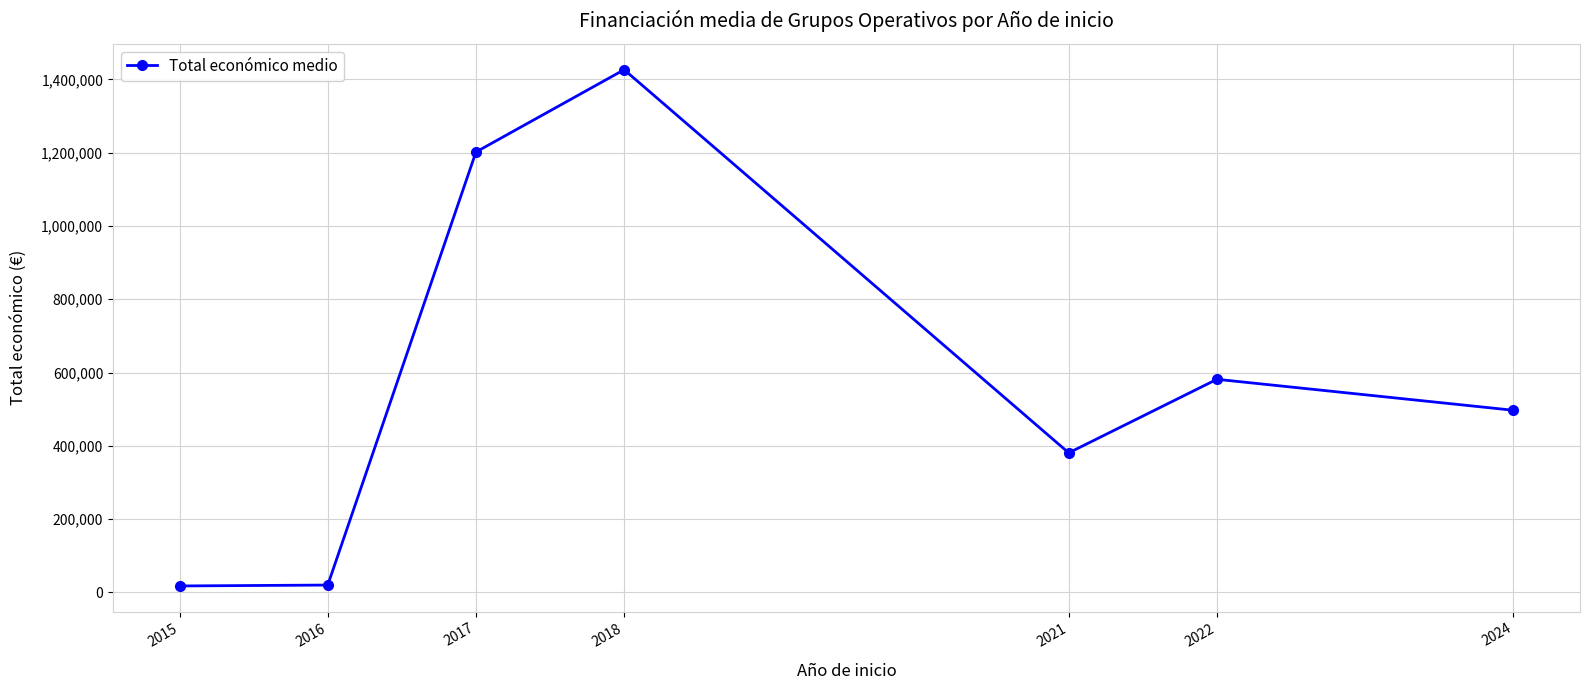

What is the difference between the maximum and second lowest values?

1406851